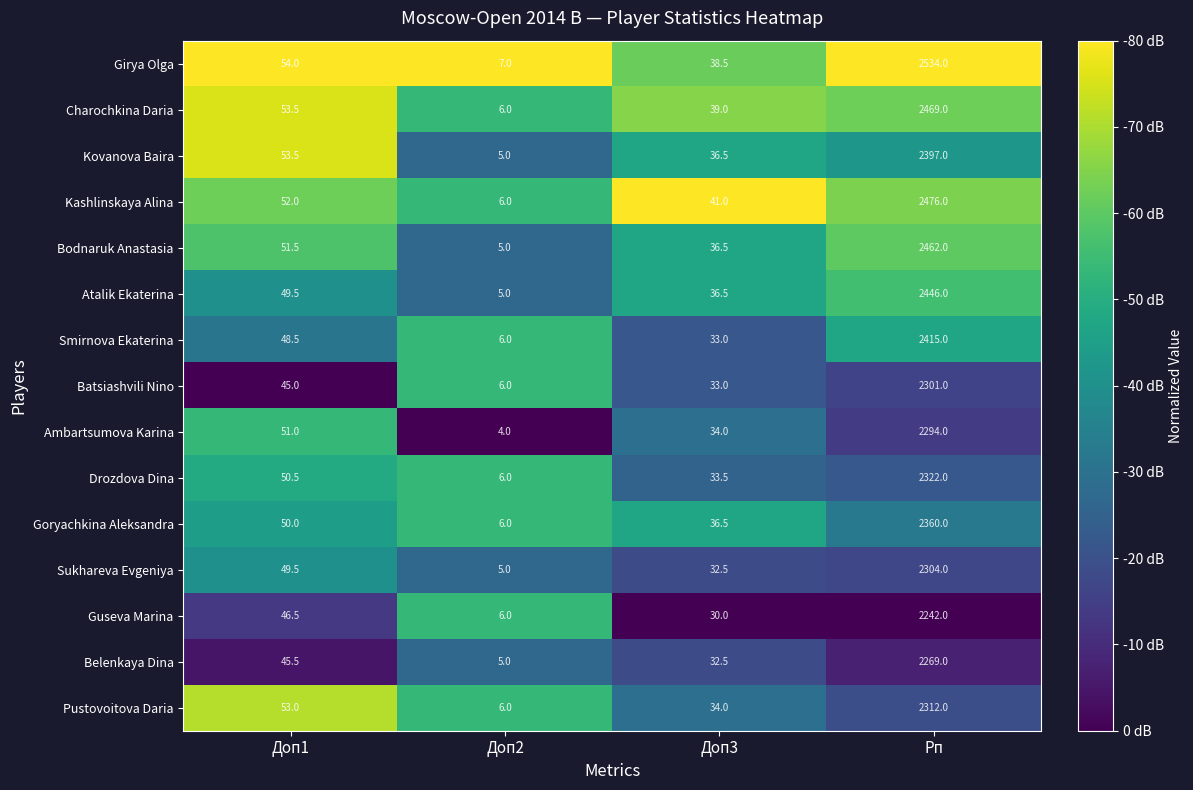

Which category has the lowest value in the Kovanova Baira series?

Доп2